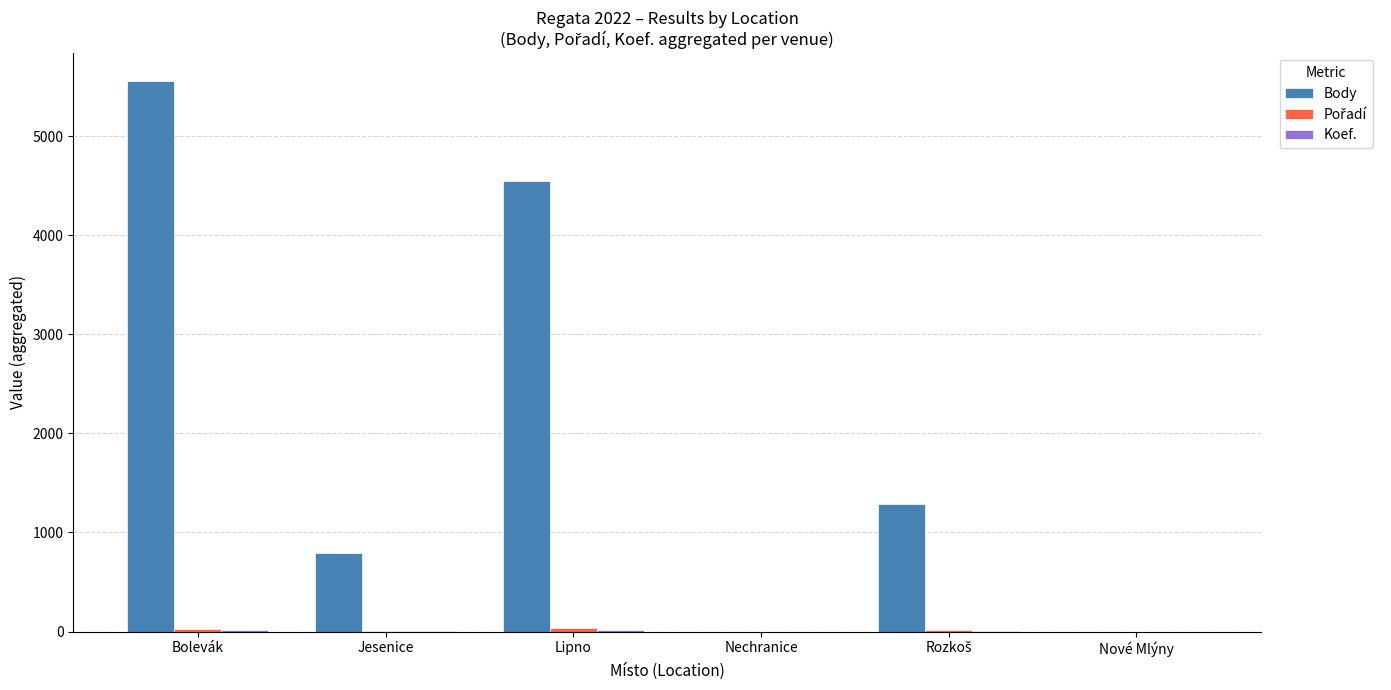

Which series changed the most between Lipno and Nové Mlýny?

Body